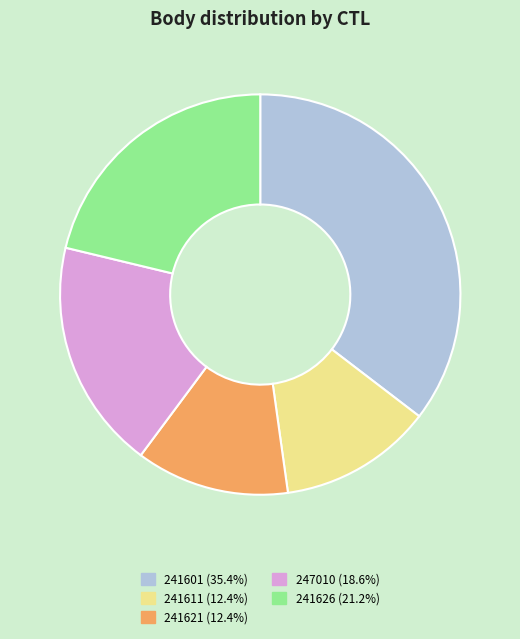

Is the sum of 241626 and 241601 greater than half?

Yes